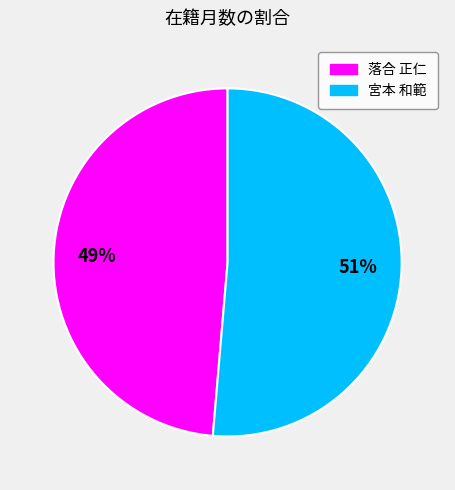

Is there a majority slice in this chart?

Yes